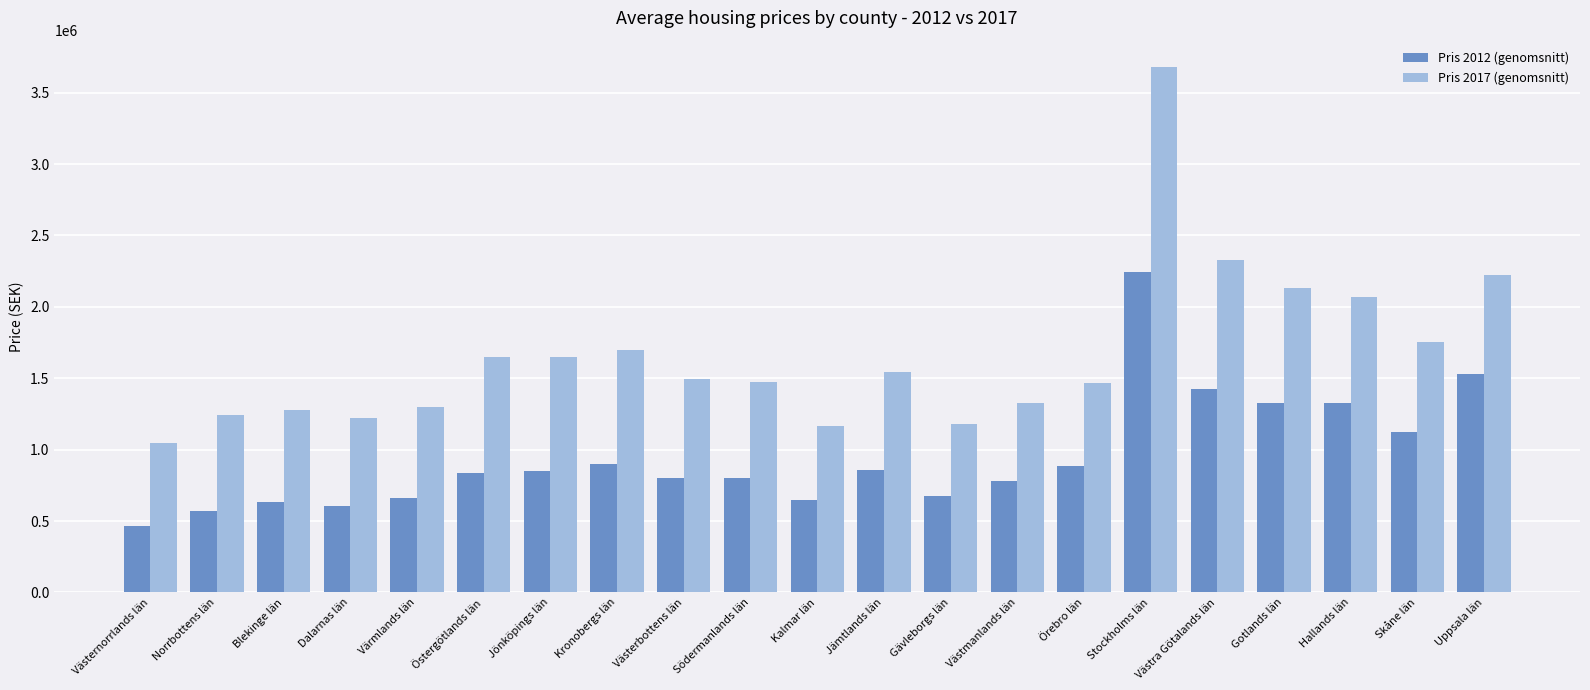

Where is Pris 2017 (genomsnitt) nearest to the value 2361635?

Västra Götalands län